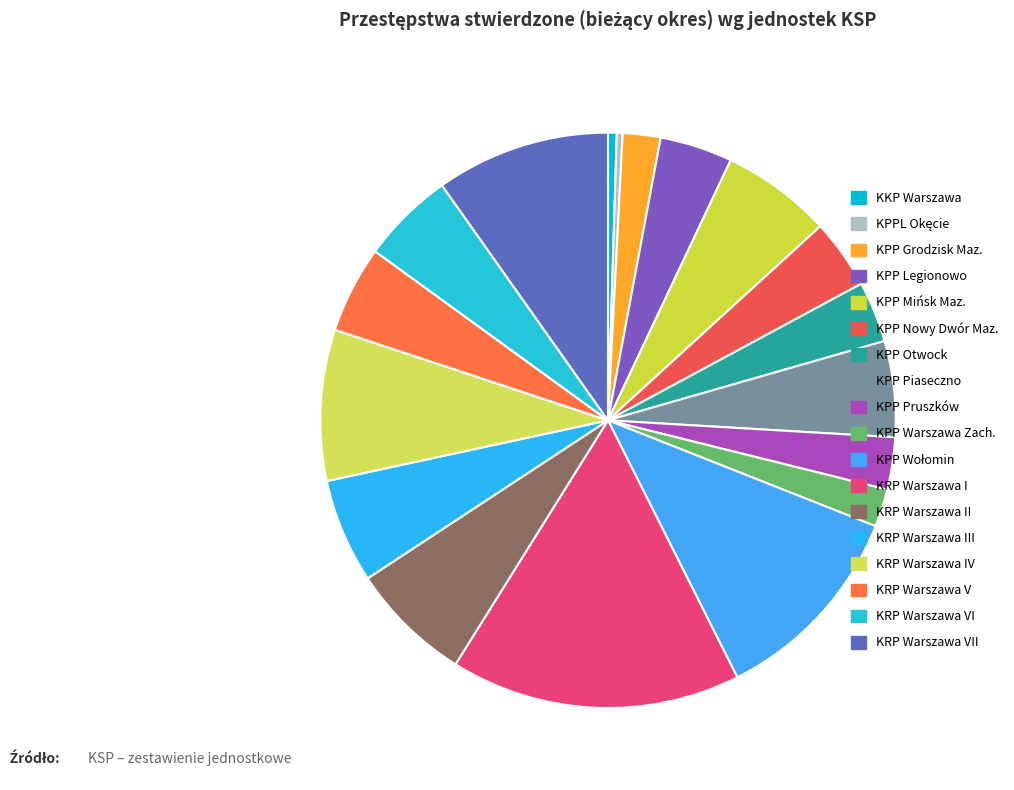

To the nearest percent, what is the difference between the largest and smallest slice percentages?

16%